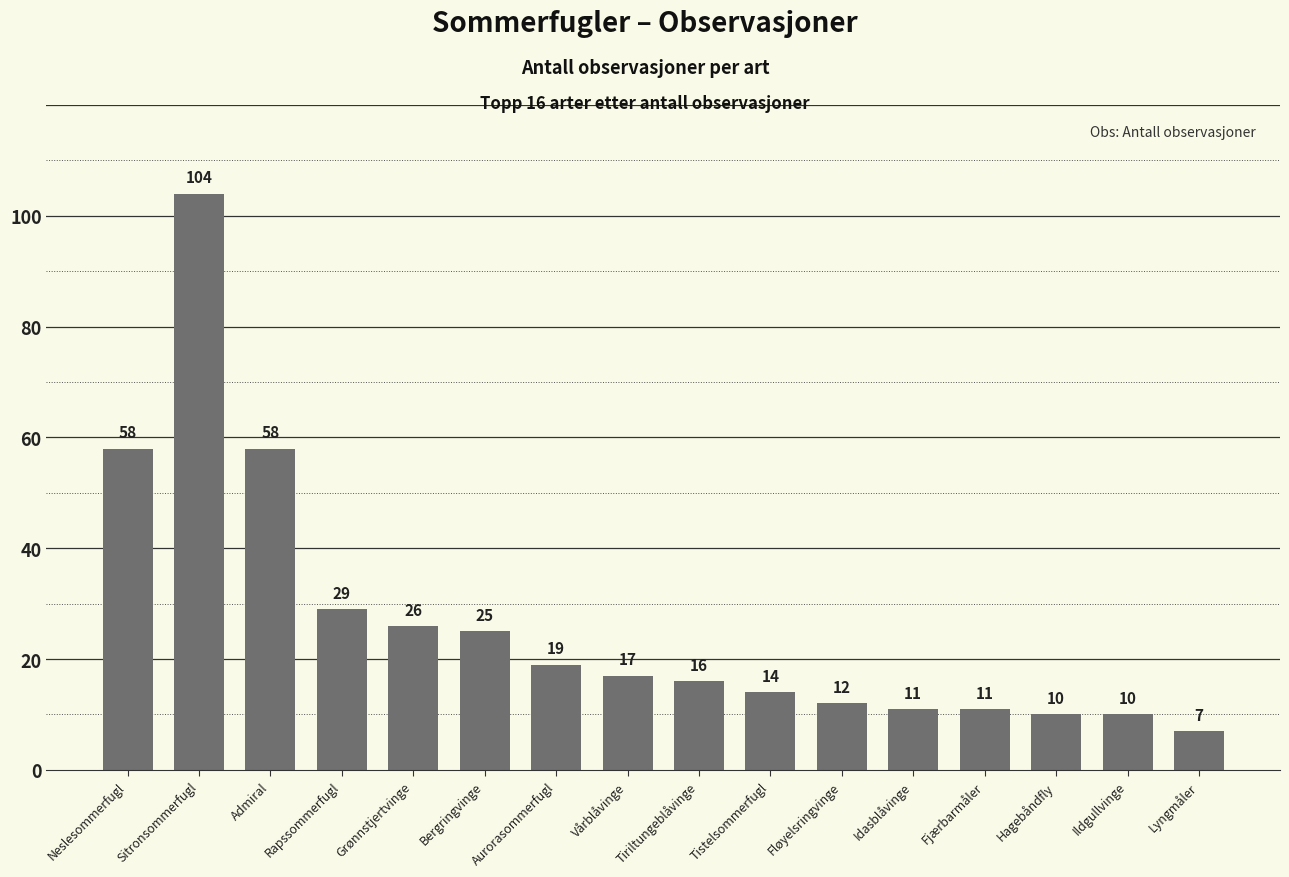

The chart shows a value of 14 at Tistelsommerfugl. True or false?

True